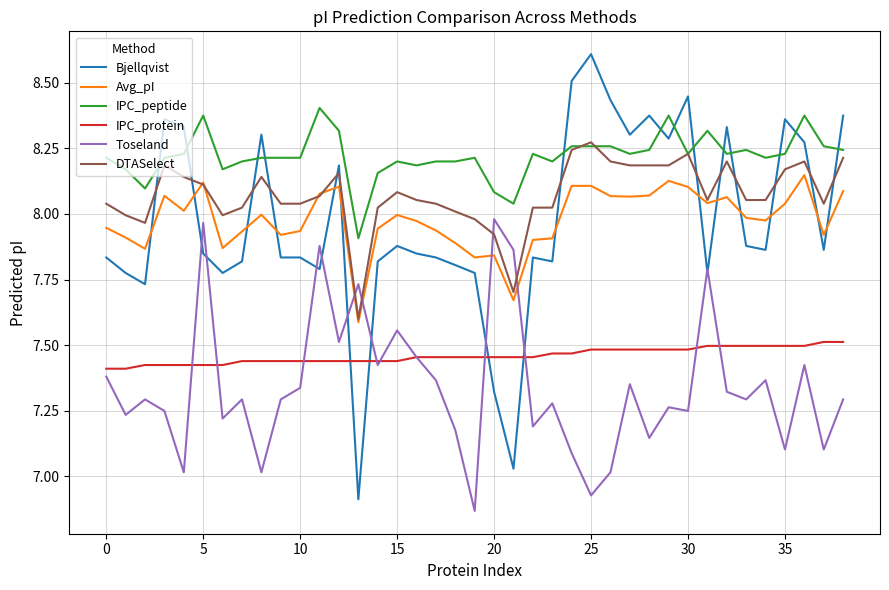

True or false: DTASelect and IPC_protein intersect in this chart.

False